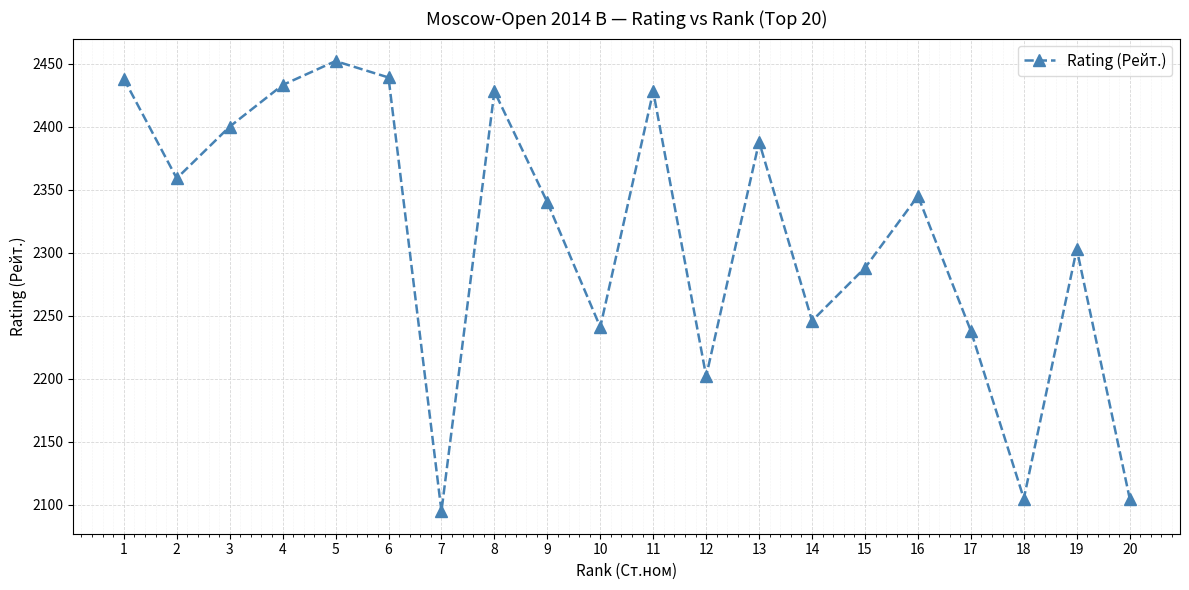

How many lines are shown in the chart?

1